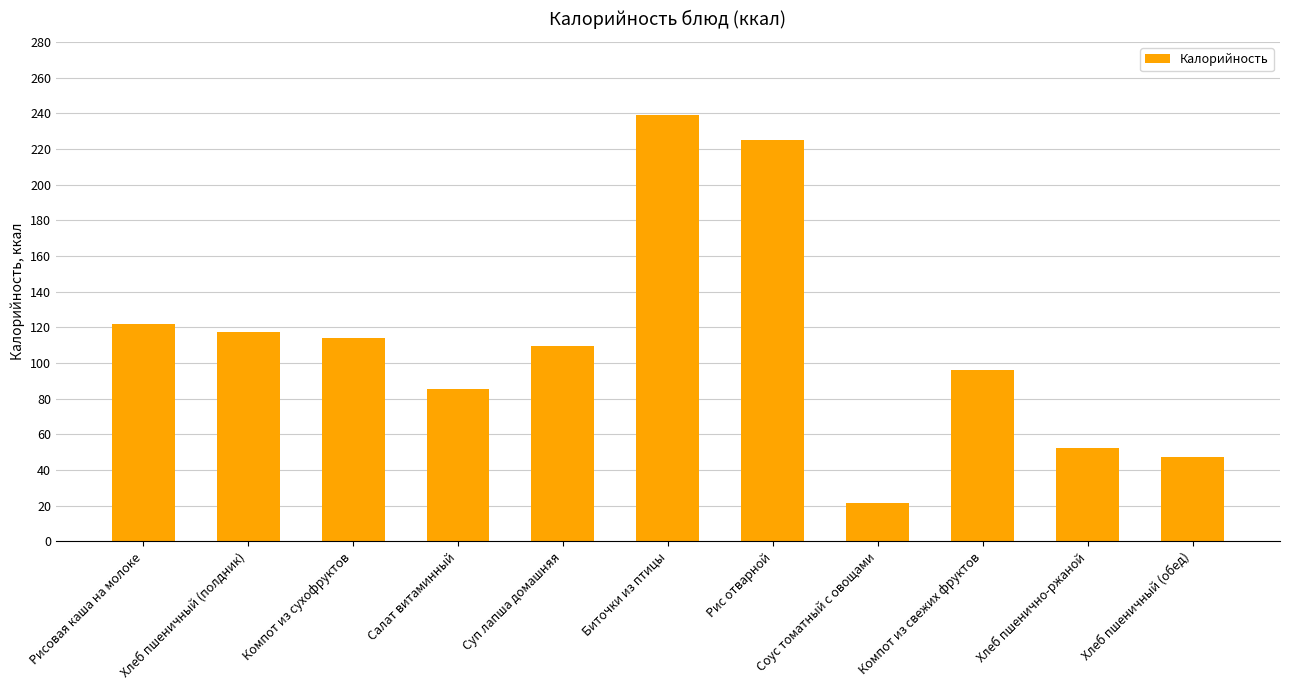

At which label is the value closest to 130?

Рисовая каша на молоке